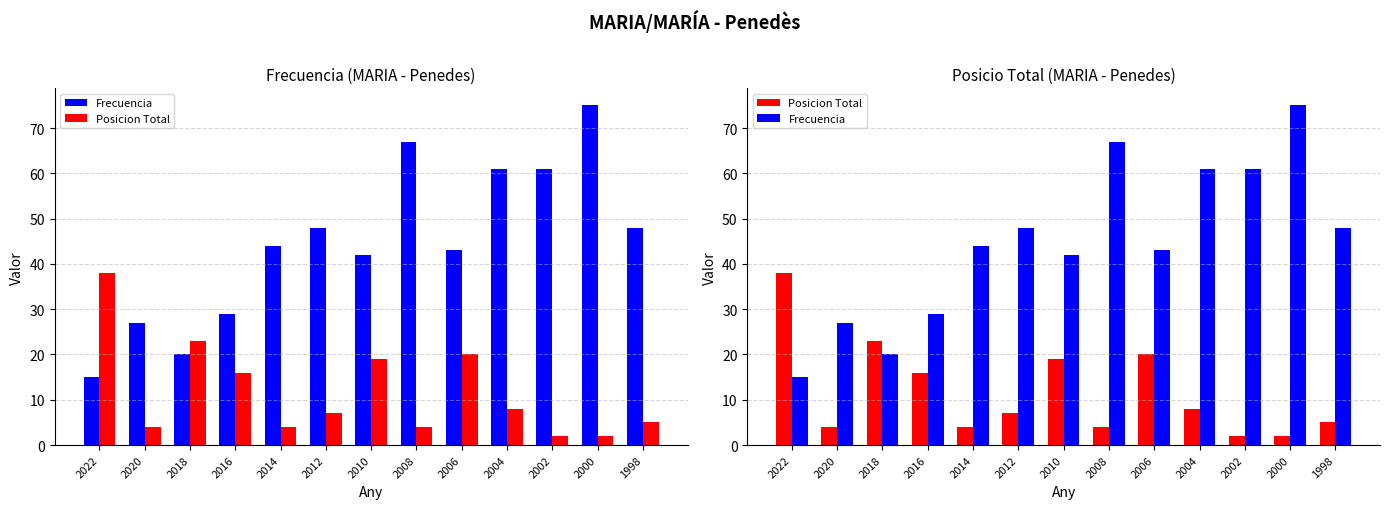

Rank the series at 2008 from highest to lowest value.

Frecuencia, Posicion Total